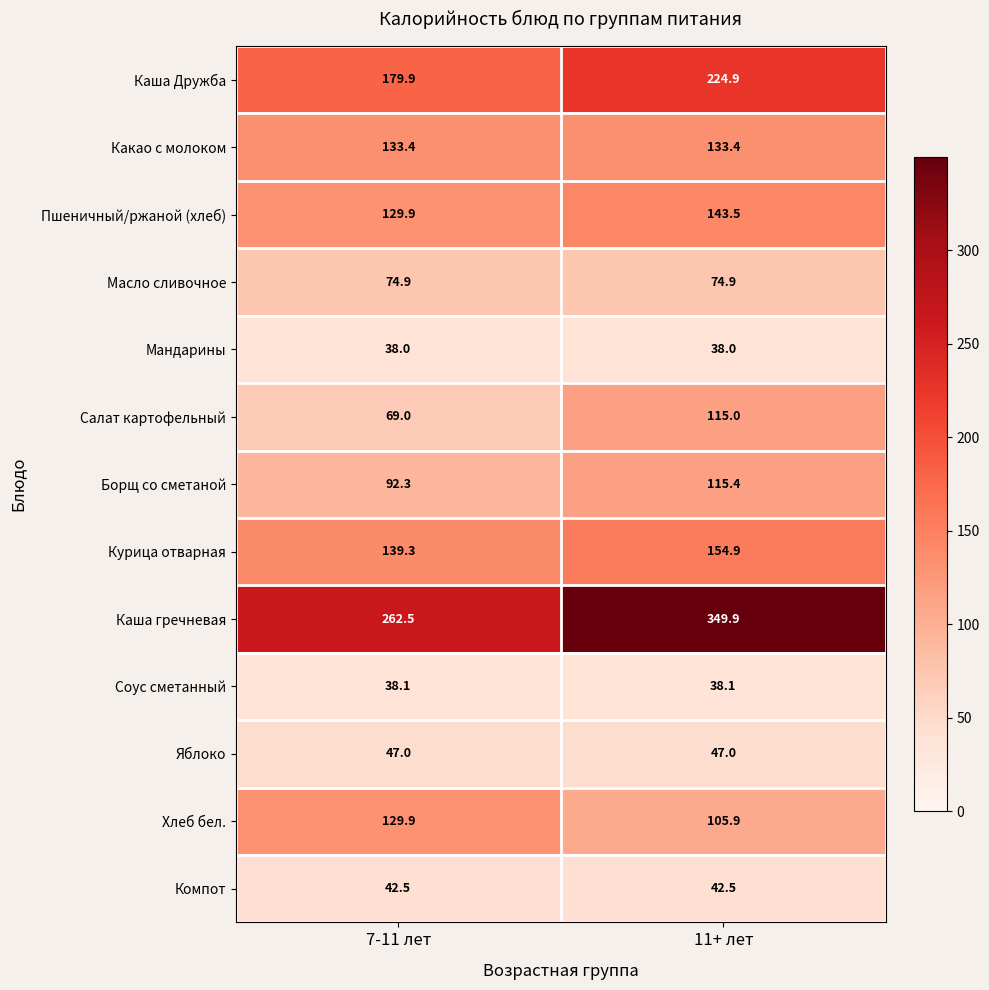

List the series in order of their peak value, highest first.

Каша гречневая, Каша Дружба, Курица отварная, Пшеничный/ржаной (хлеб), Какао с молоком, Хлеб бел., Борщ со сметаной, Салат картофельный, Масло сливочное, Яблоко, Компот, Соус сметанный, Мандарины